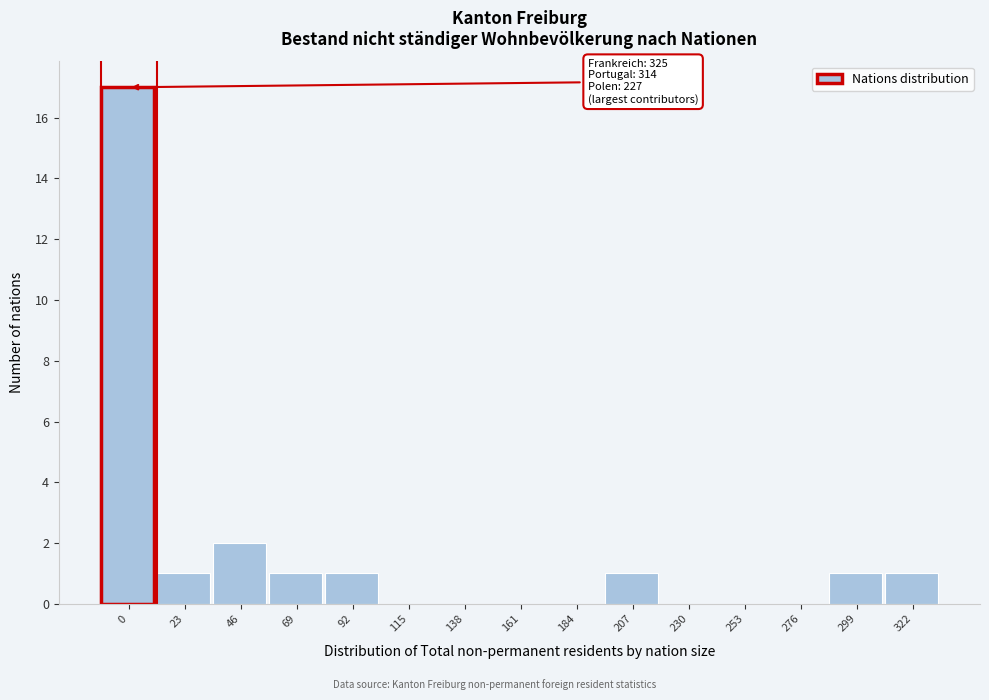

Reading left to right, list all the values displayed in this chart.

0=17	23=1	46=2	69=1	92=1	115=0	138=0	161=0	184=0	207=1	230=0	253=0	276=0	299=1	322=1